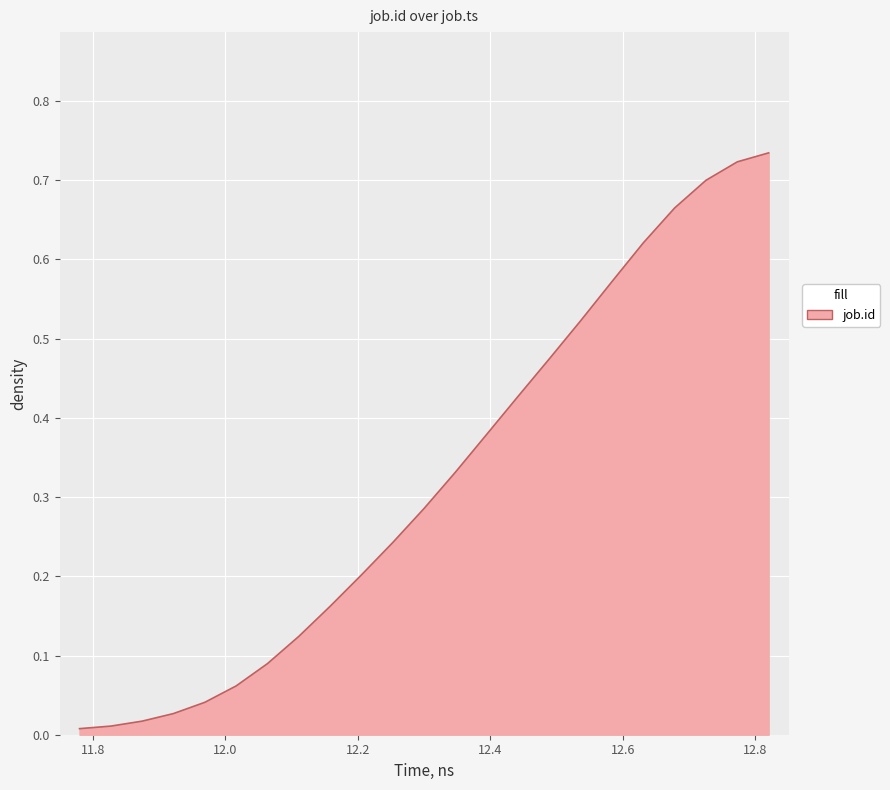

What is the sum of all values?

7.4